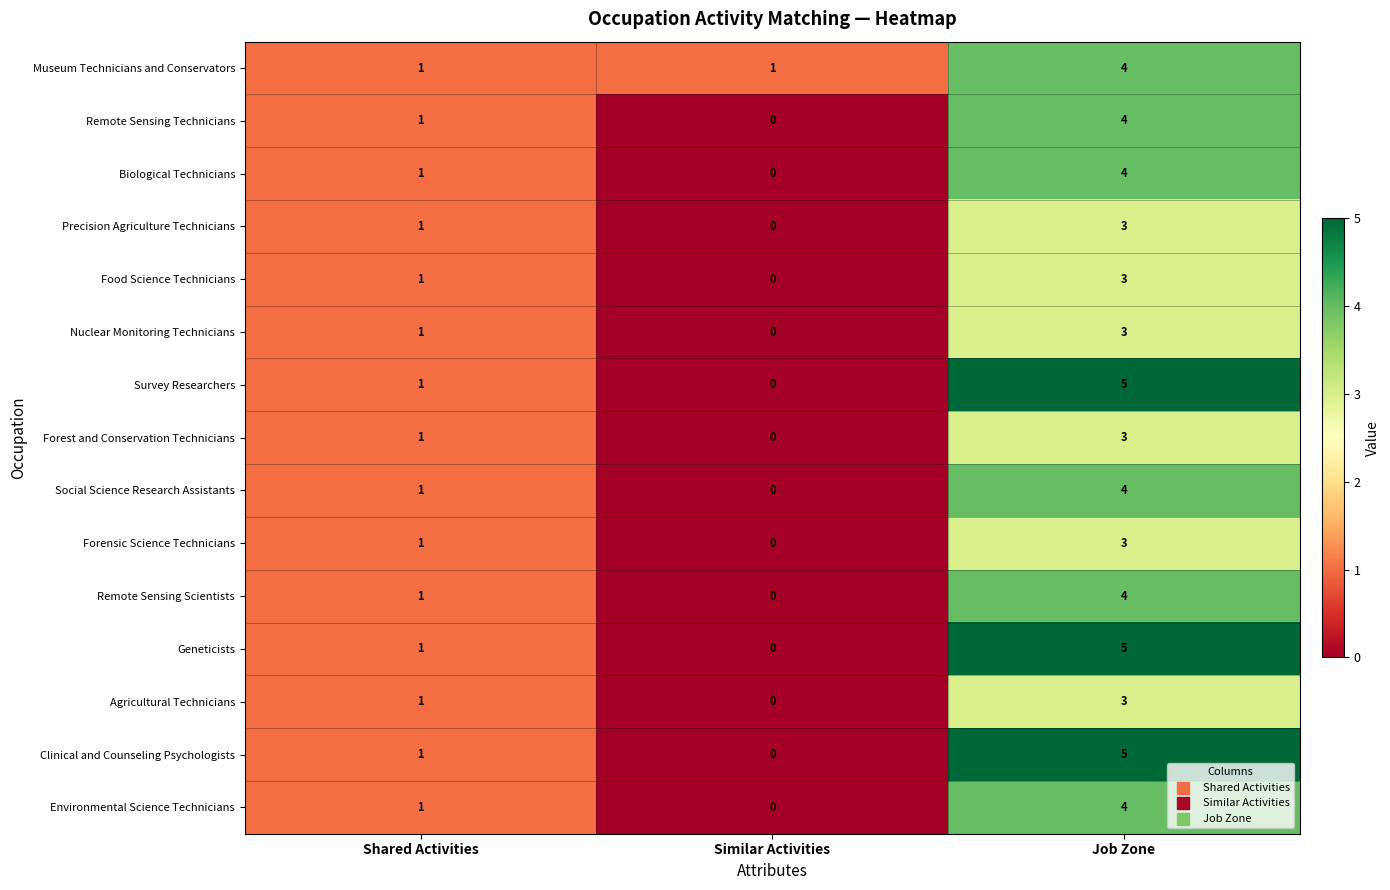

At which category does the chart reach its minimum across all series?

Similar Activities